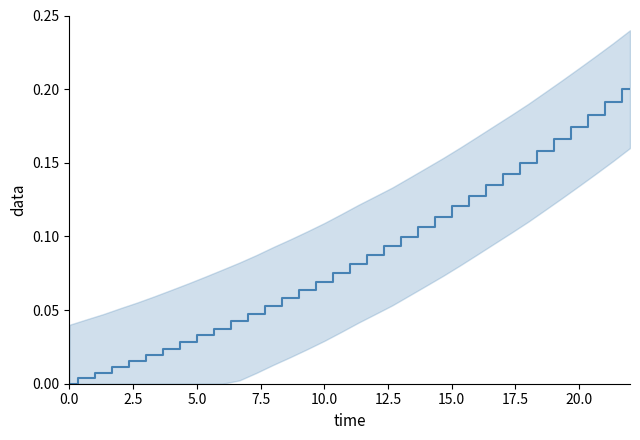

How many categories are shown in the chart?

34